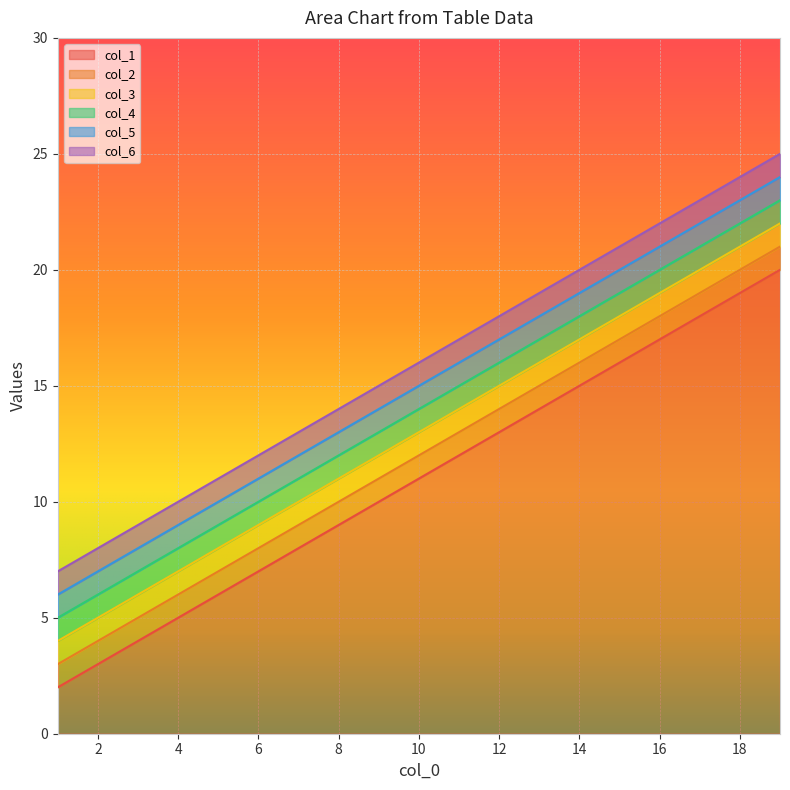

True or false: col_2 and col_5 intersect in this chart.

False